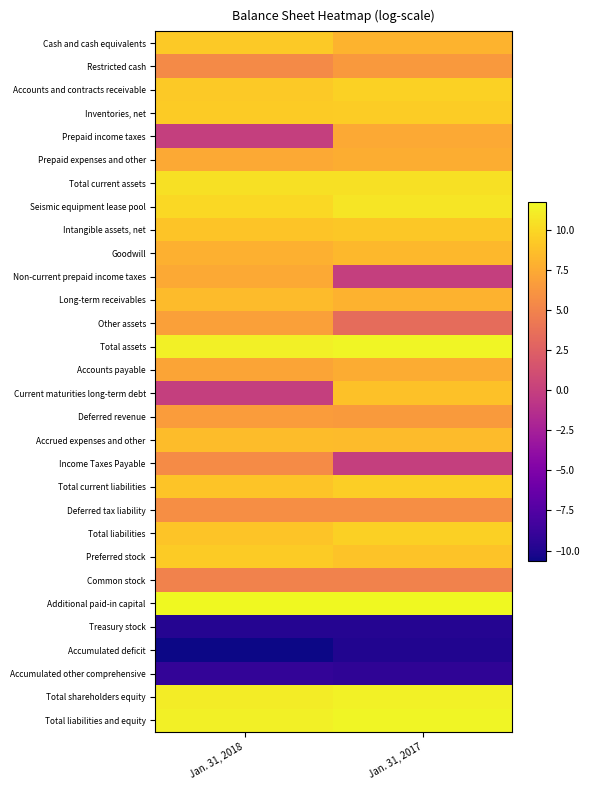

At which category is the sum across all series the highest?

Jan. 31, 2017